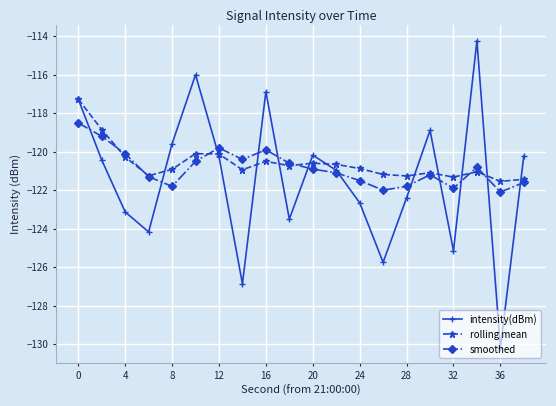

What is the value of the smoothed point at the 17th from the left?

-121.9